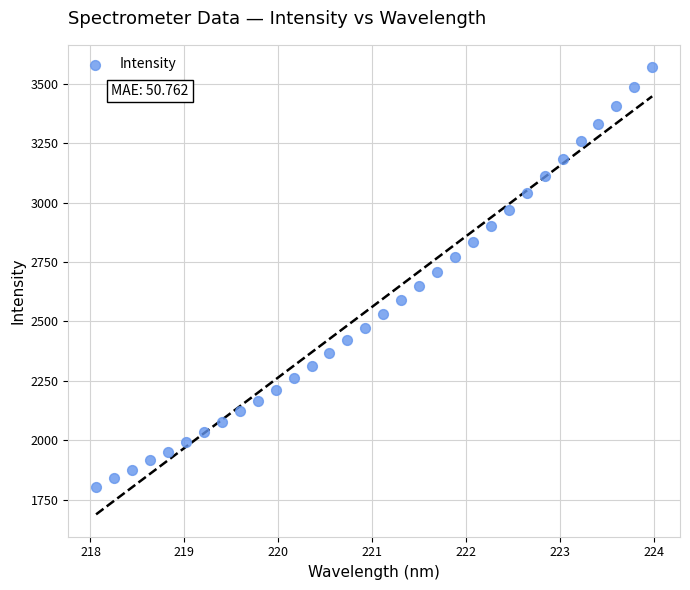

What is the range of Y values (max minus min)?

1765.8